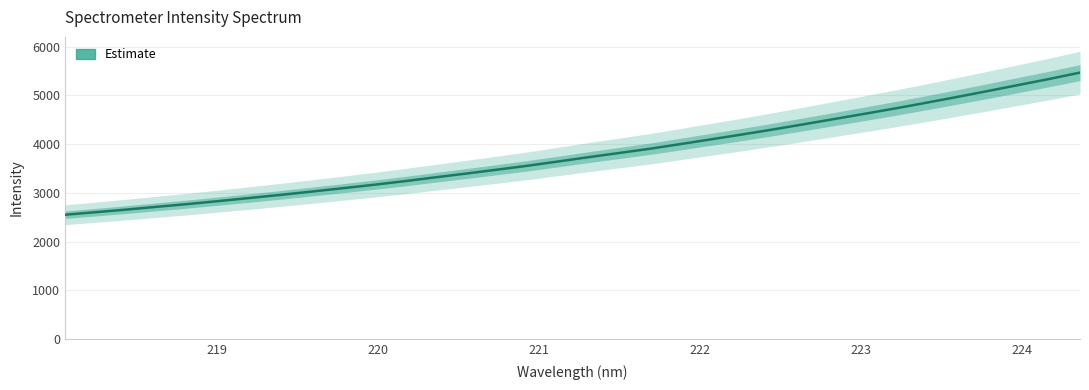

How many lines are shown in the chart?

1